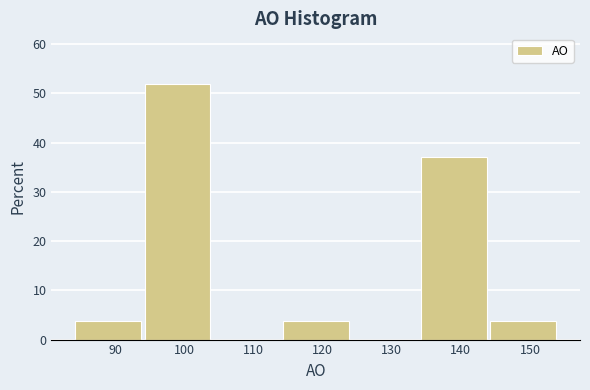

Reading left to right, list every bar in this chart as the range it spans on the x-axis followed by its height. The values are not printed on the chart, so give them approximately, as read against the axis.

84 to 94: 4
94 to 104: 52
104 to 114: 0
114 to 124: 4
124 to 134: 0
134 to 144: 37
144 to 154: 4